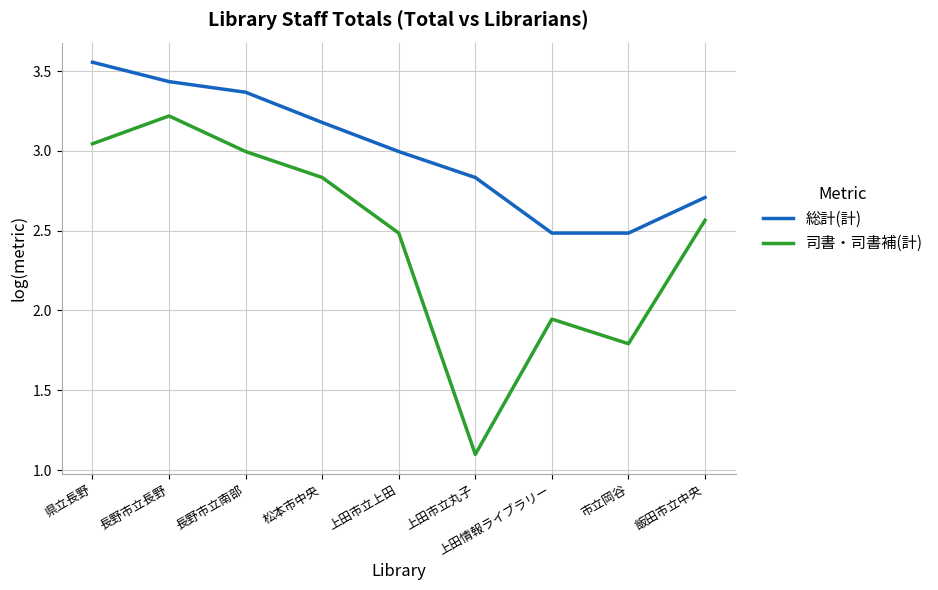

What is the difference between the second highest and second lowest values in the 司書・司書補(計) series?

1.3